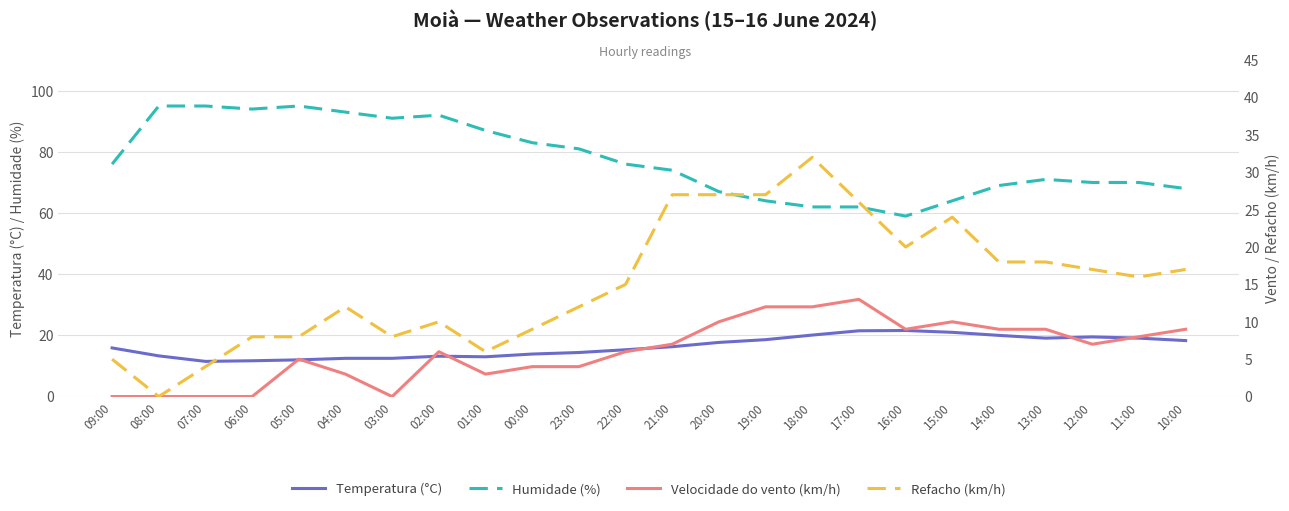

How many lines are shown in the chart?

4